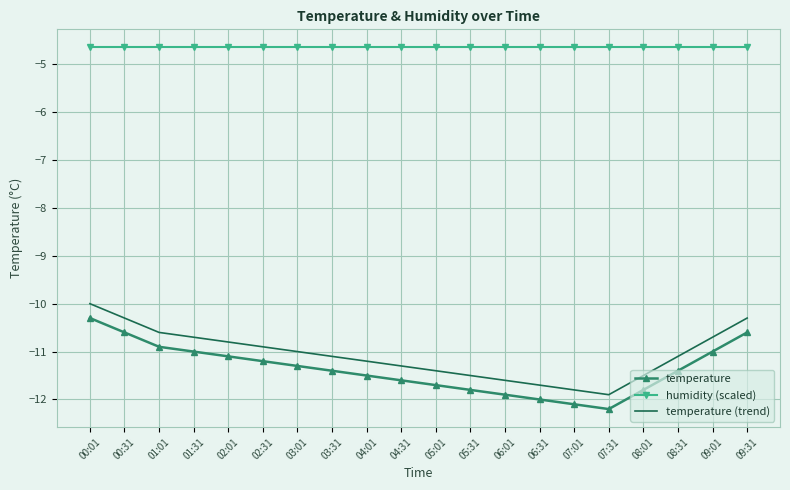

True or false: humidity (scaled) and temperature intersect in this chart.

False